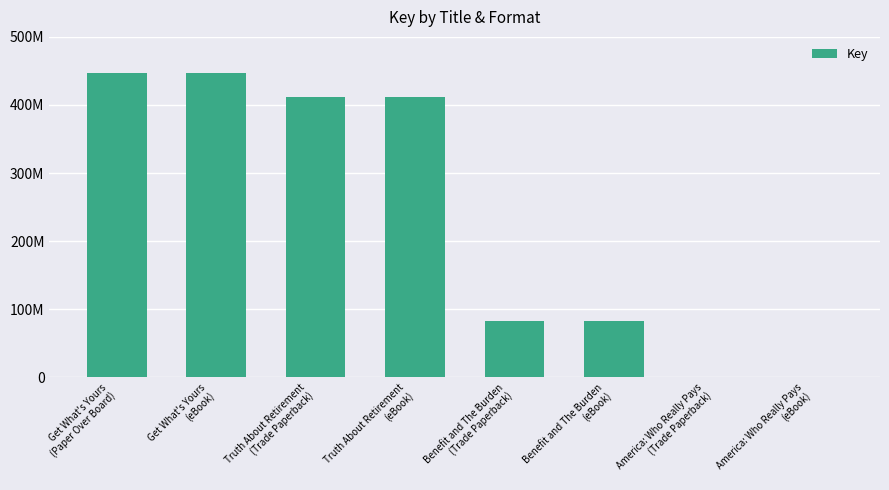

Which has a higher value, Truth About Retirement
(eBook) or Get What's Yours
(Paper Over Board)?

Get What's Yours
(Paper Over Board)